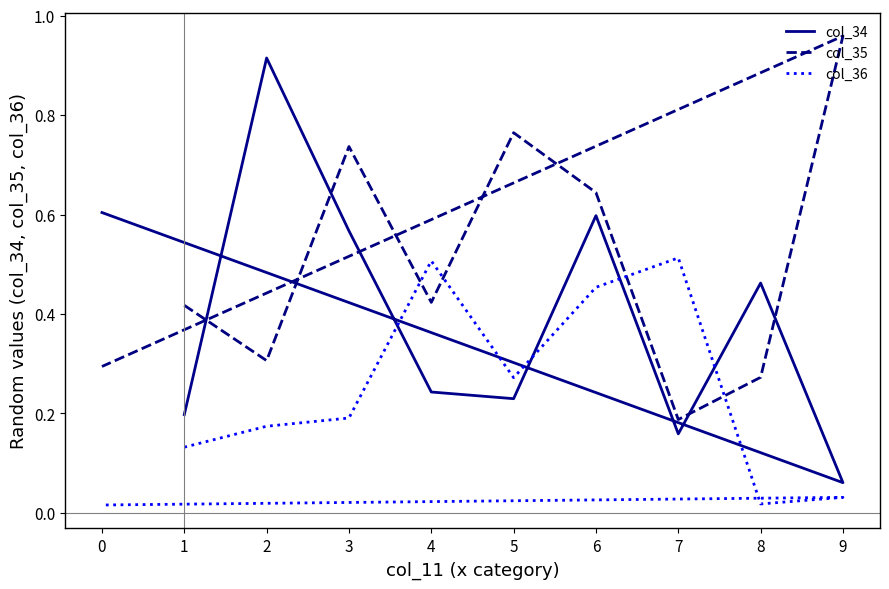

What is the difference between the highest and lowest values at 5?

0.5